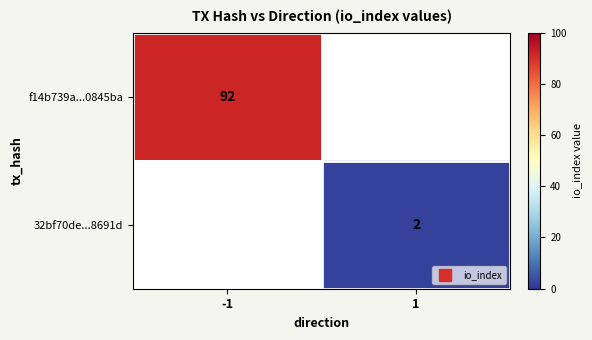

True or false: f14b739a...0845ba has a value of 92 at -1.

True